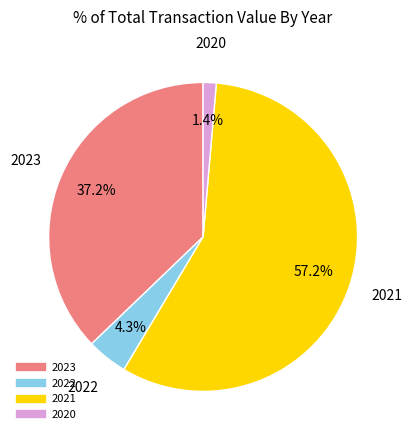

Is there any slice that represents more than half of the pie?

Yes